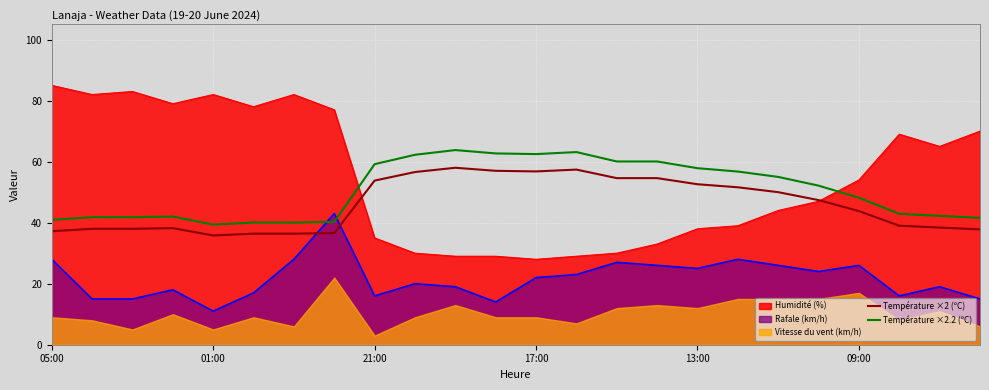

What is the maximum value for Humidité (%)?

85.0